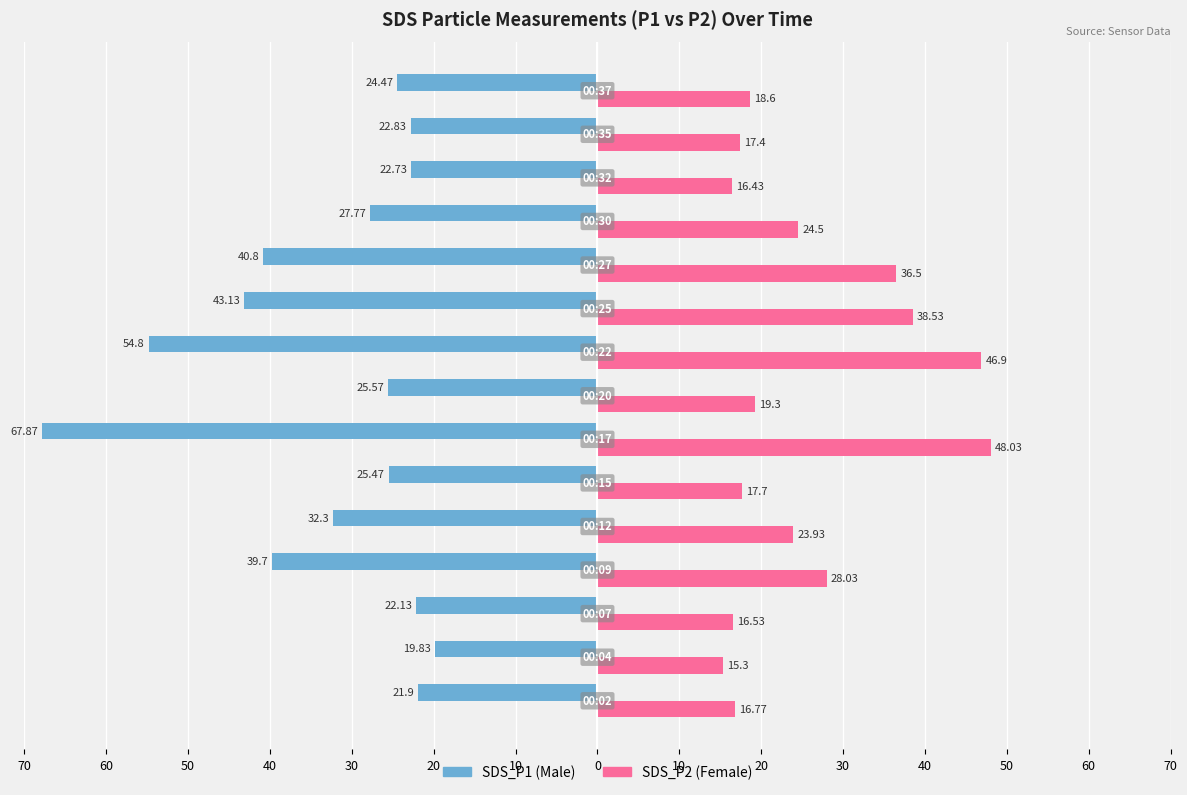

Reading left to right, list all the values displayed in this chart.

SDS_P1: 70=-21.9	60=-19.8	50=-22.1	40=-39.7	30=-32.3	20=-25.5	10=-67.9	0=-25.6	10=-54.8	20=-43.1	30=-40.8	40=-27.8	50=-22.7	60=-22.8	70=-24.5
SDS_P2: 70=16.8	60=15.3	50=16.5	40=28.0	30=23.9	20=17.7	10=48.0	0=19.3	10=46.9	20=38.5	30=36.5	40=24.5	50=16.4	60=17.4	70=18.6